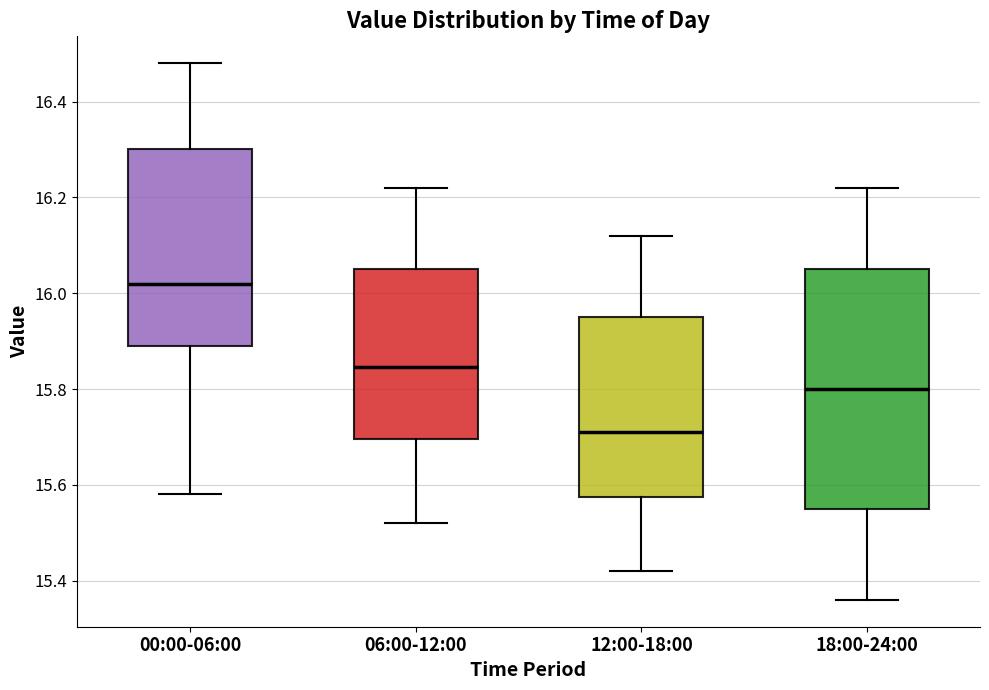

Where is the upper edge of the box for 12:00-18:00 on the y-axis? The values are not printed on the chart, so give them approximately, as read against the axis.

15.96